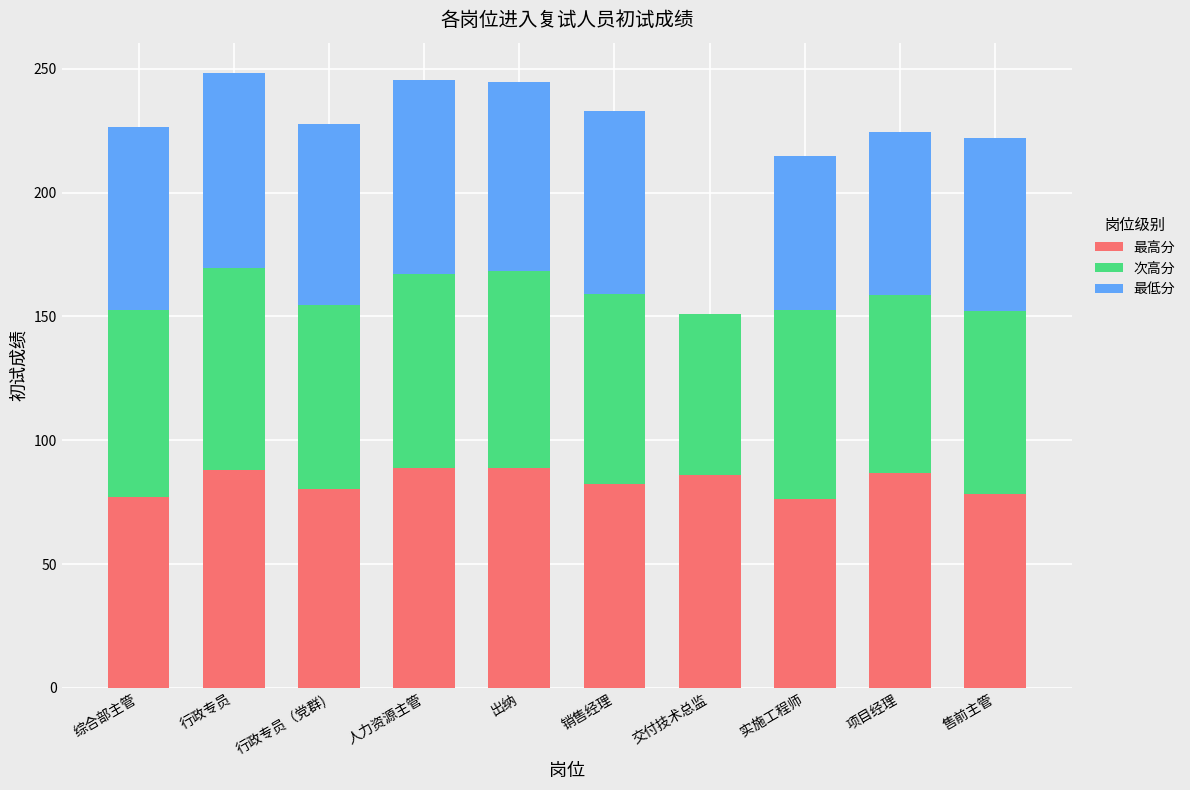

What is the maximum value for 最高分?

88.7